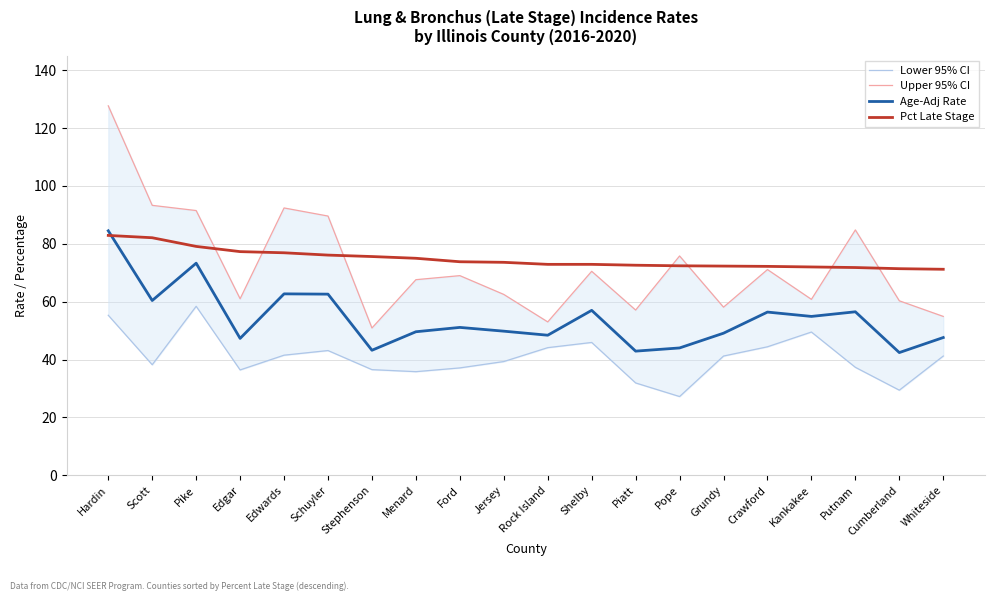

Which series has the largest range (max minus min)?

Upper 95% CI